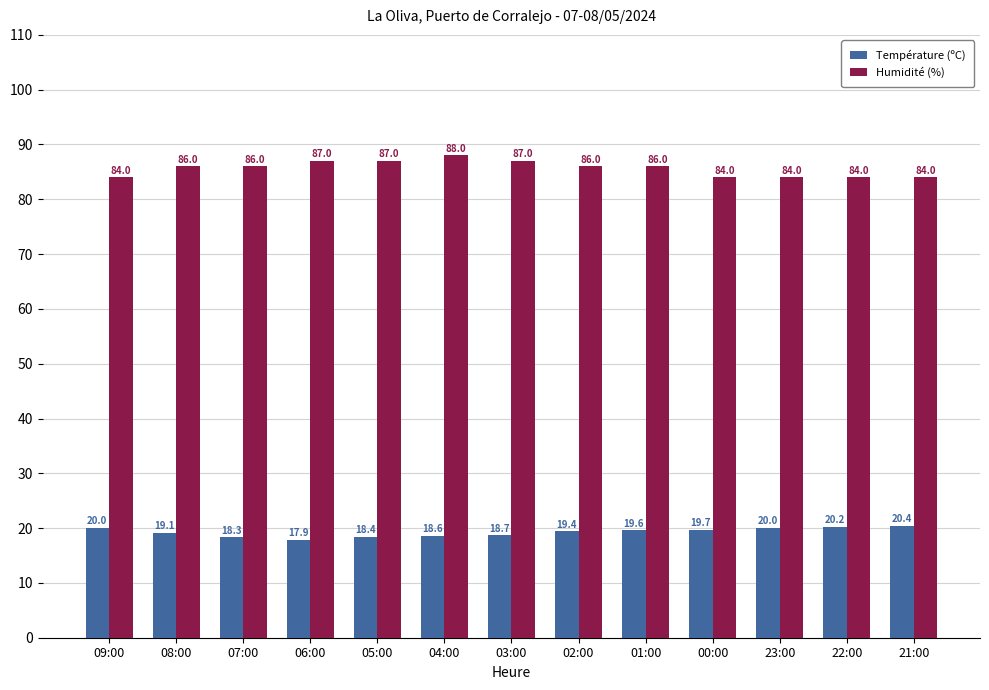

Is the value of Humidité (%) at 09:00 greater than the value of Température (ºC) at 21:00?

Yes